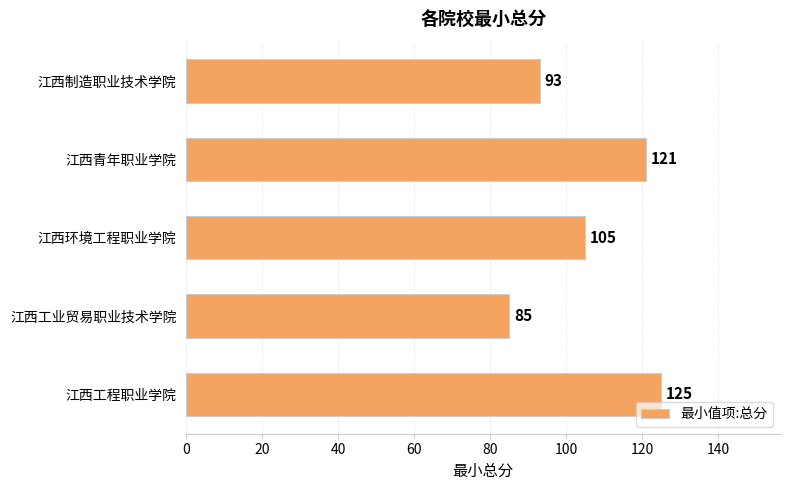

What is the difference between the second highest and minimum values?

36